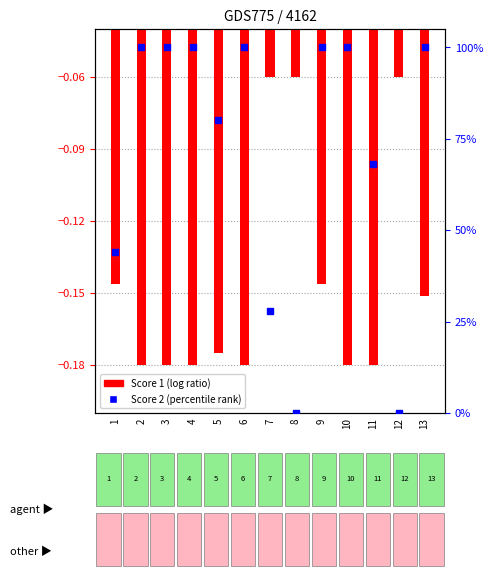

What are all the series names shown in the legend?

Score 1 (log ratio), Score 2 (percentile rank)